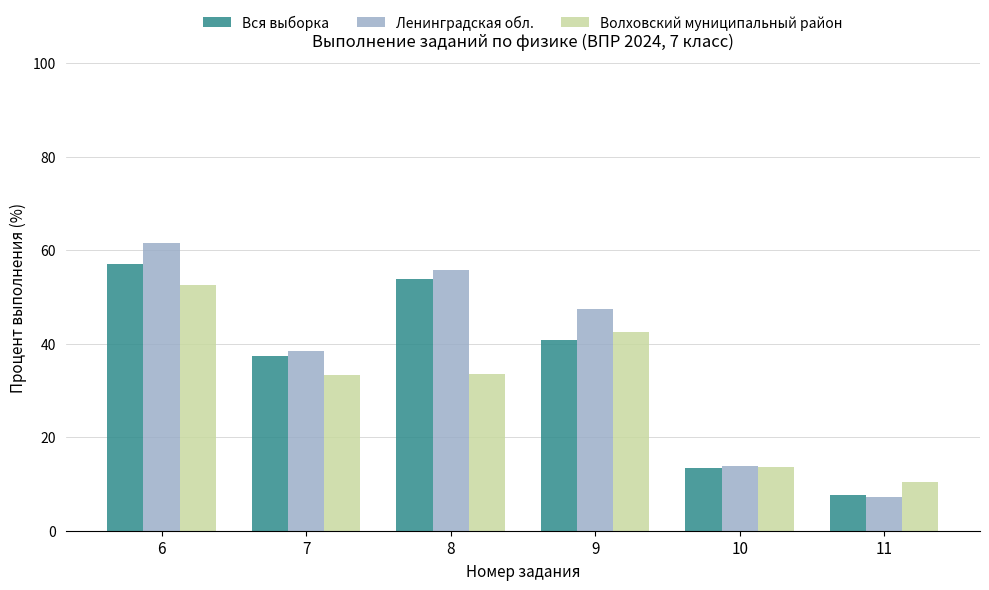

What is the difference between the second highest and second lowest values in the Ленинградская обл. series?

41.9